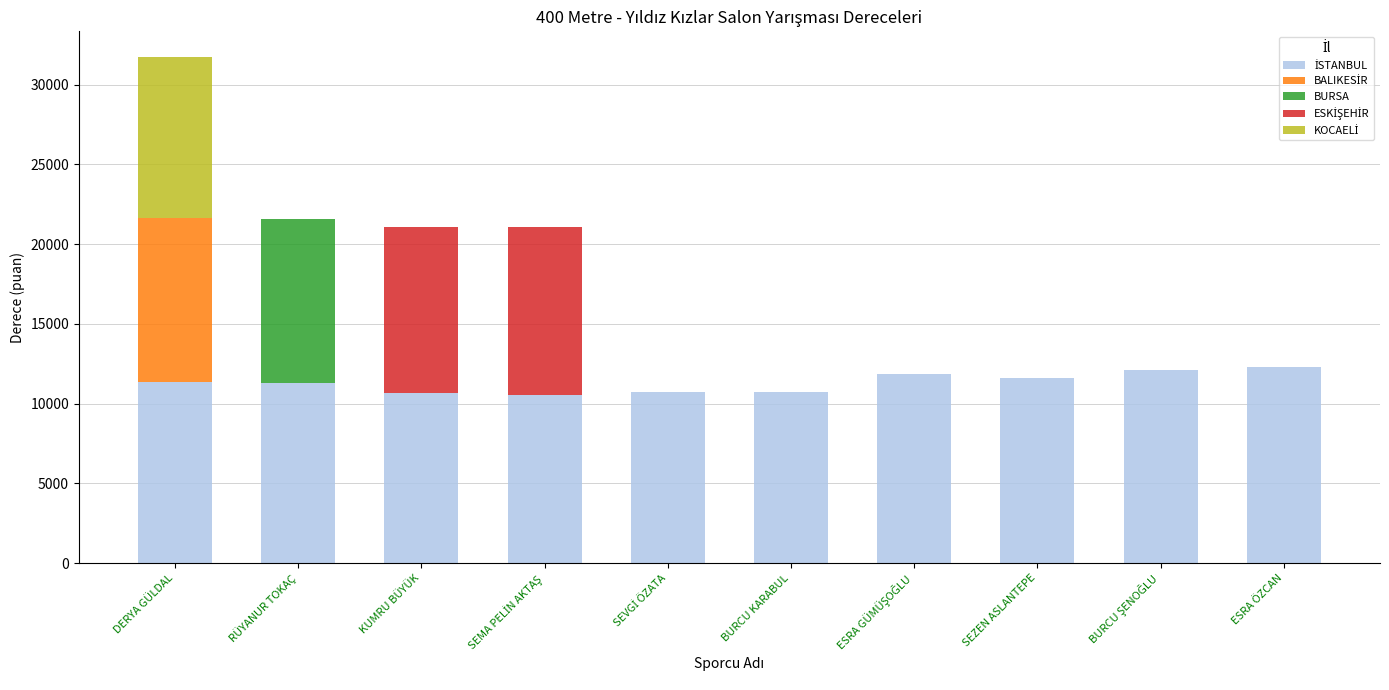

At which category is the sum across all series the highest?

DERYA GÜLDAL